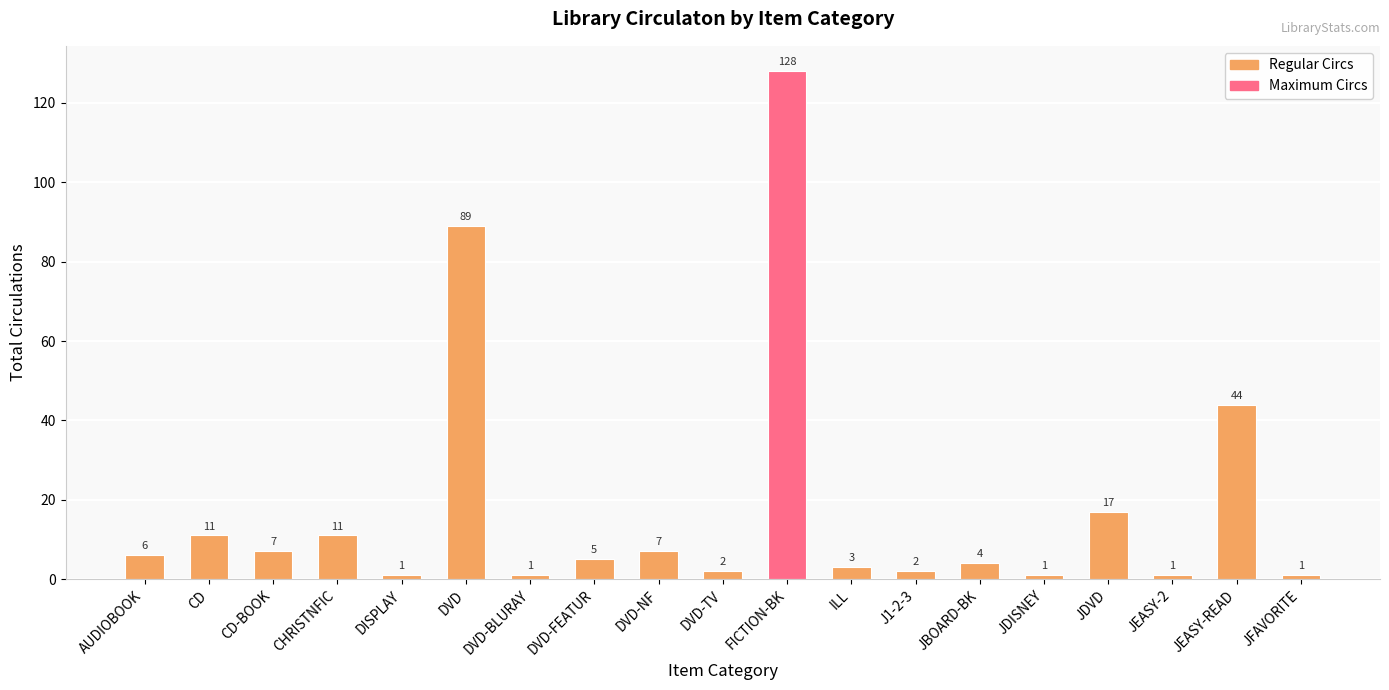

Does the chart contain any negative values?

No